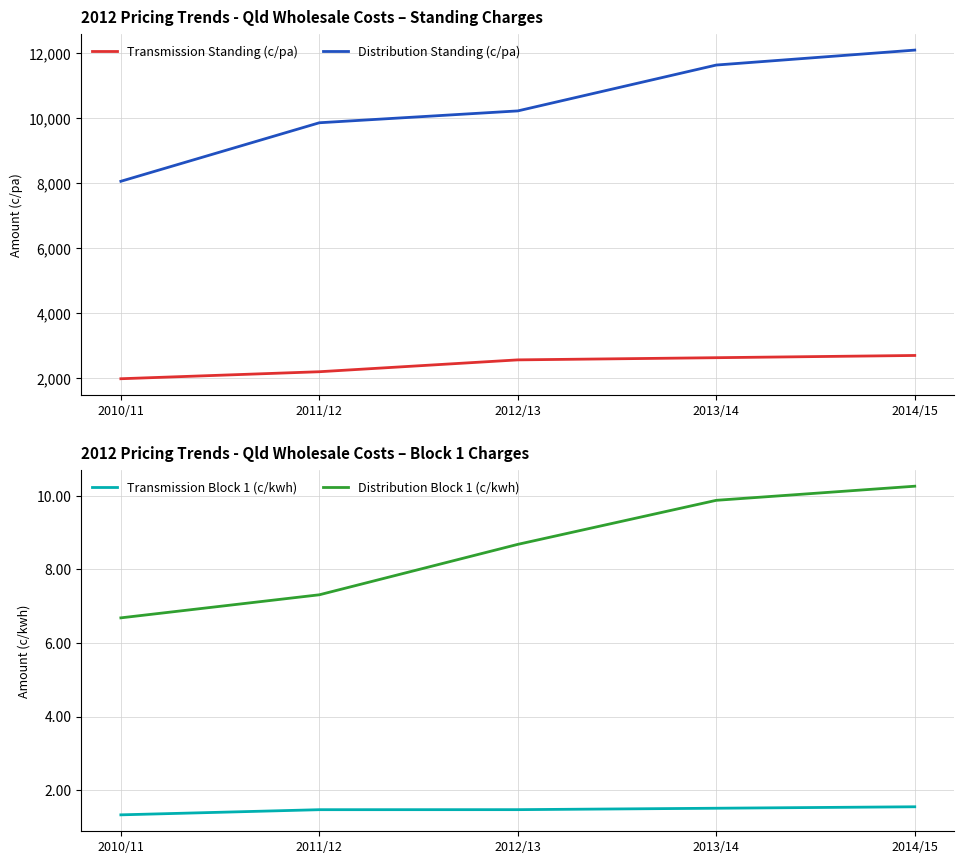

What is the spread (max minus min) of values at 2011/12?

9853.5